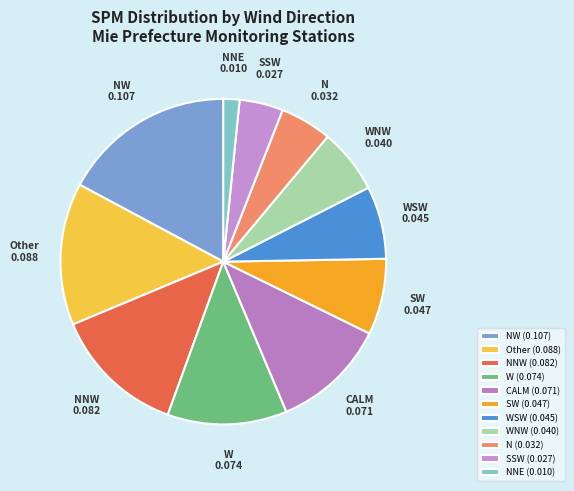

Approximately how many times larger is the value at CALM compared to WNW?

1.8